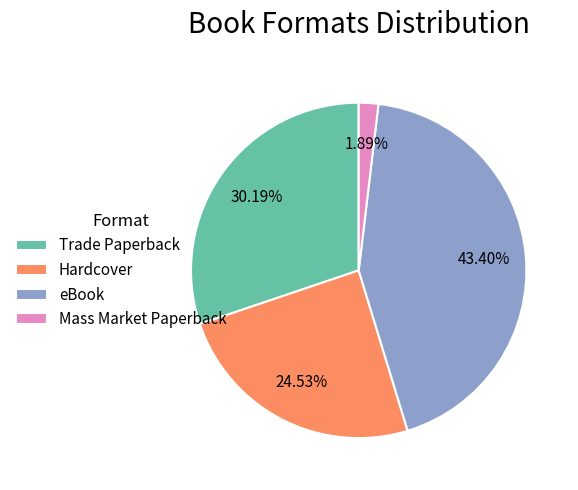

To the nearest percent, what is the average slice percentage?

25%